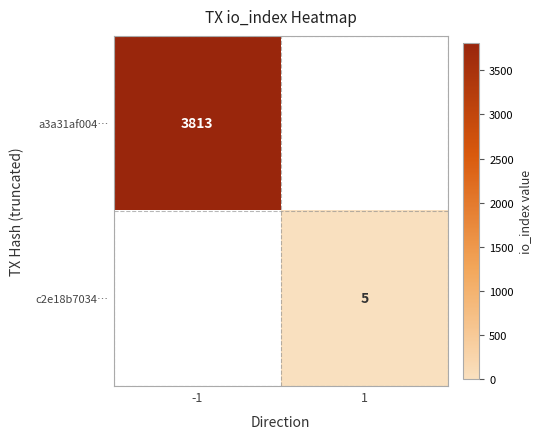

The value of a3a31af004… at -1 is 809. True or false?

False